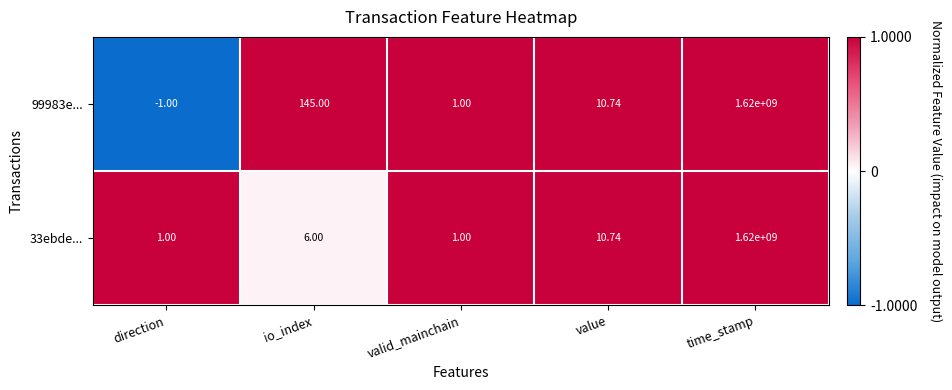

At which category is the sum across all series the highest?

time_stamp